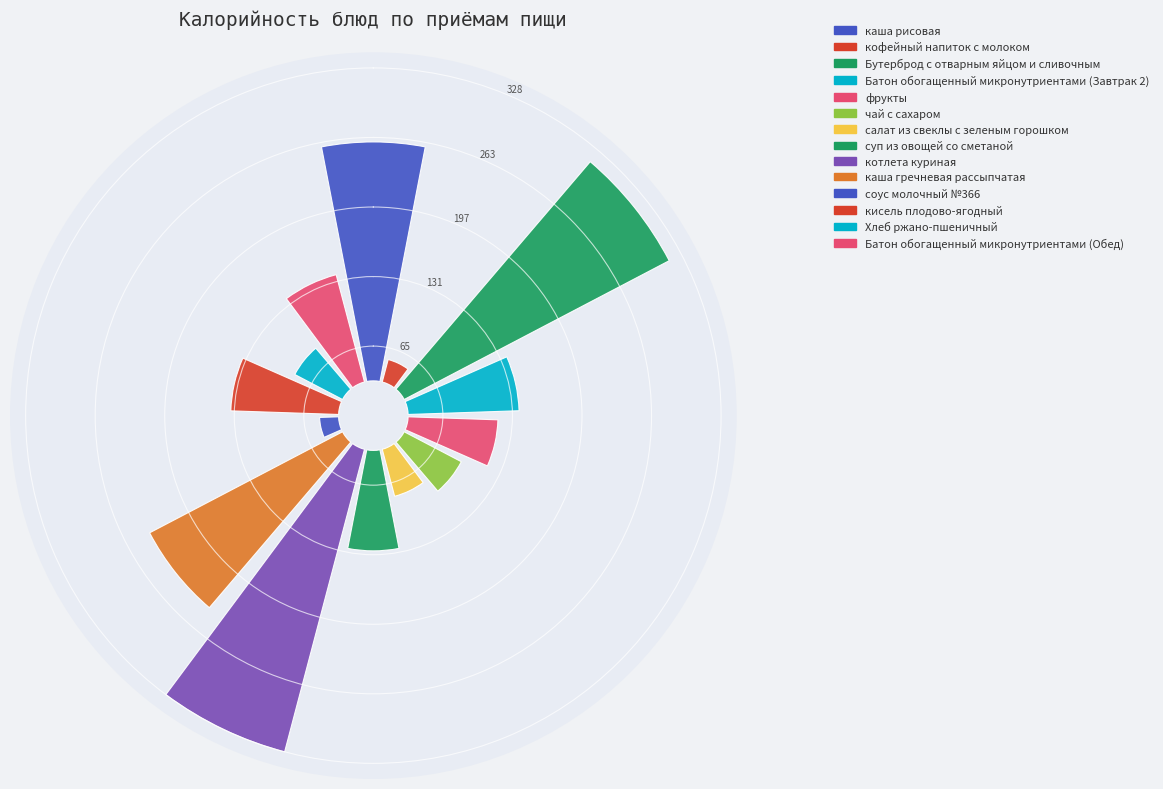

True or false: каша гречневая рассыпчатая accounts for 12% of the total.

True